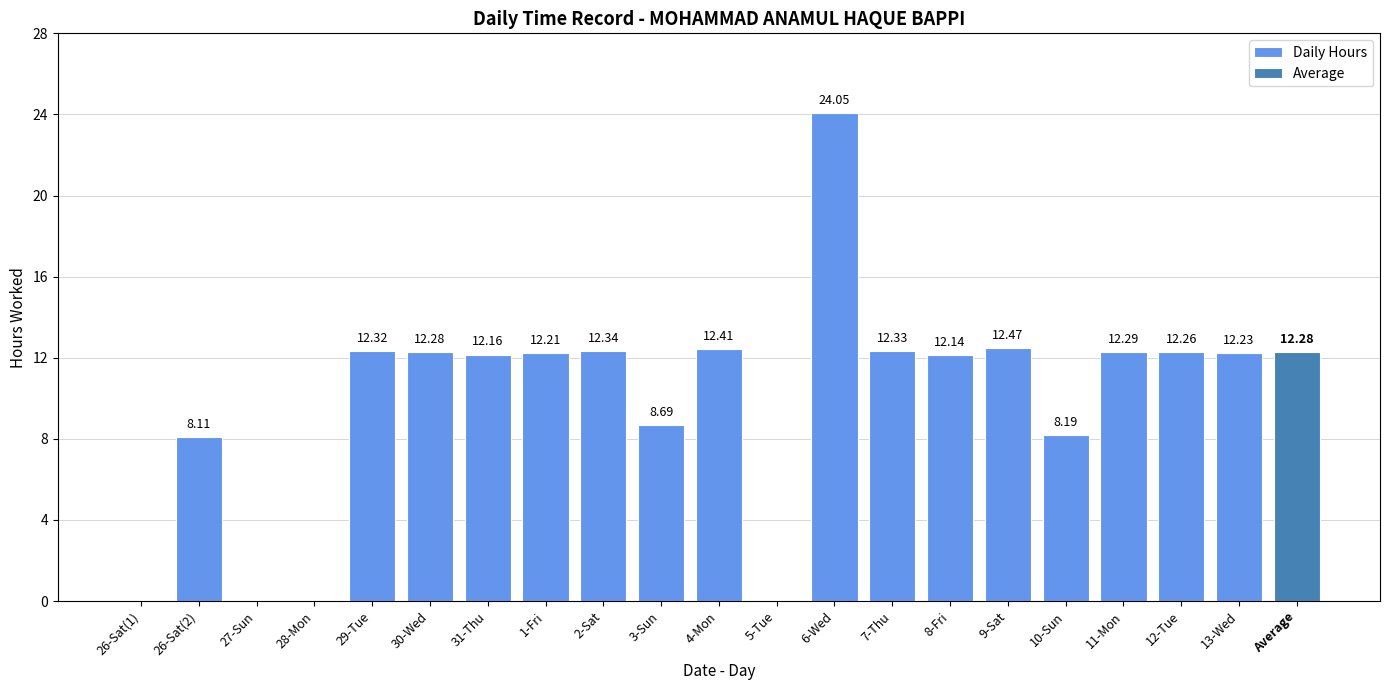

Are the bars horizontal?

No